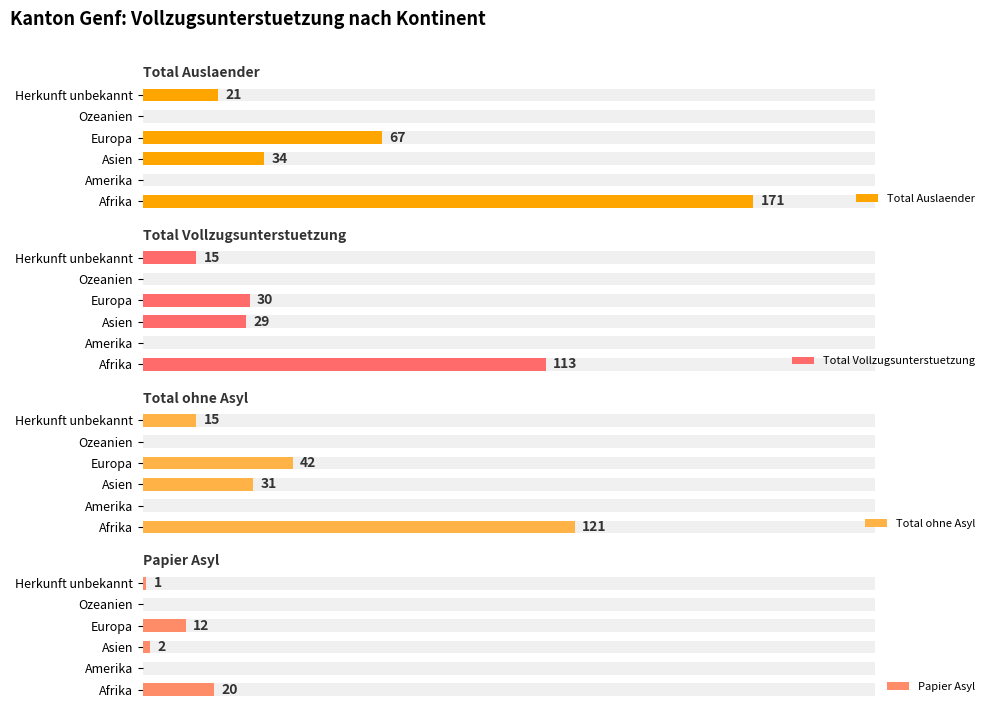

How many values in the Total Auslaender series are below 34?

3